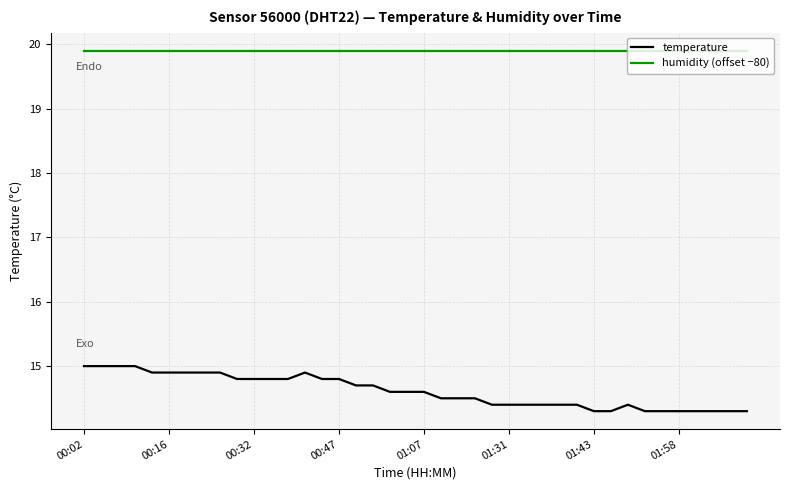

True or false: temperature and humidity (offset −80) intersect in this chart.

False